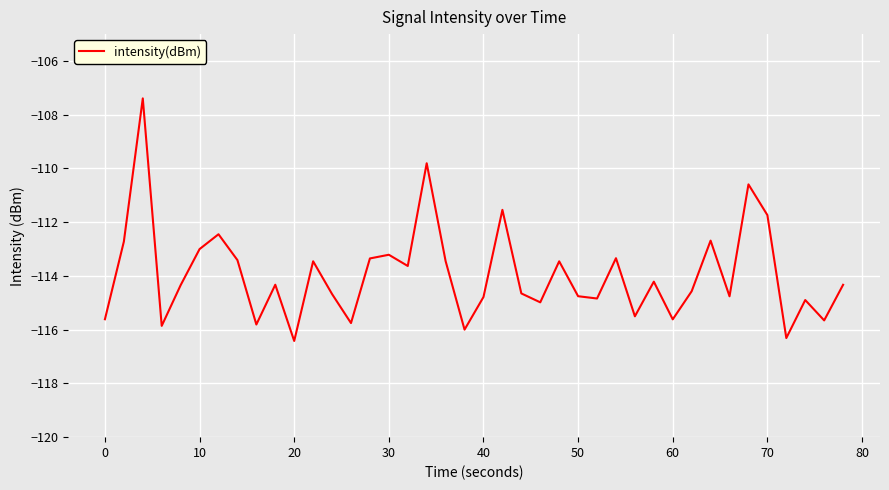

What is the greatest value displayed?

-107.4